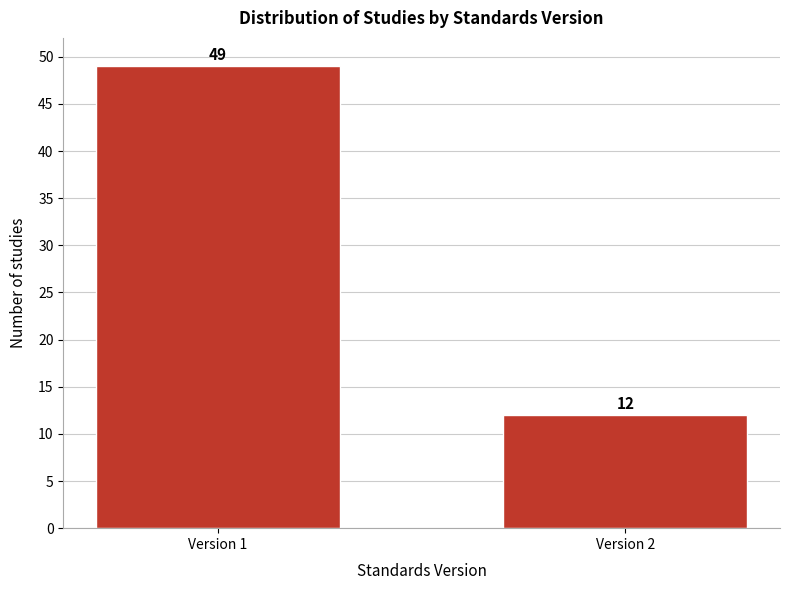

Reading left to right, what are all the values shown in this chart?

49	12